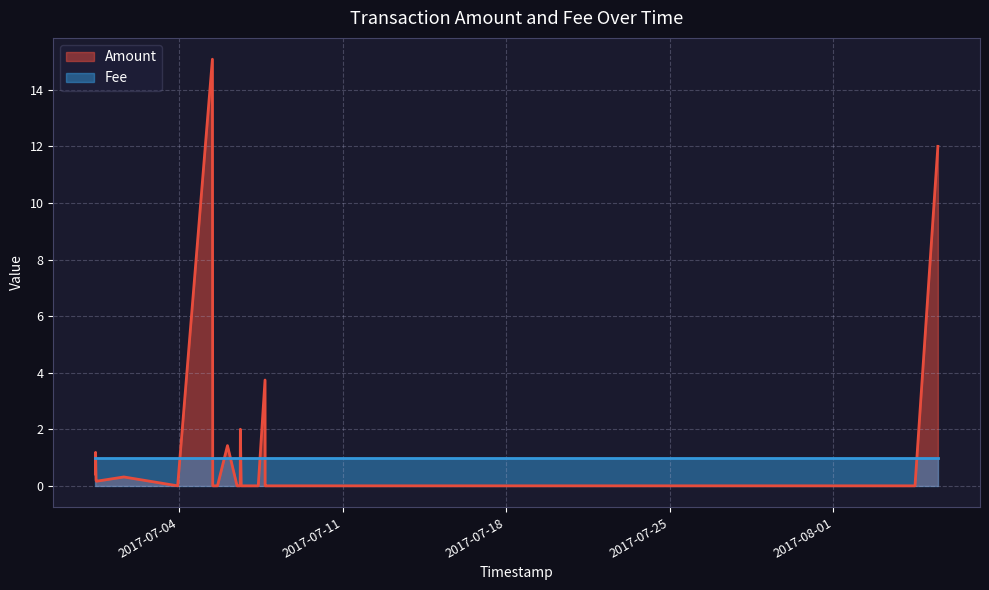

How many points are lower than both their immediate neighbors (excluding endpoints)?

2